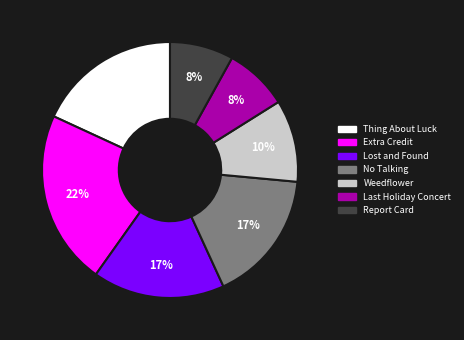

How many segments does this pie chart have?

7